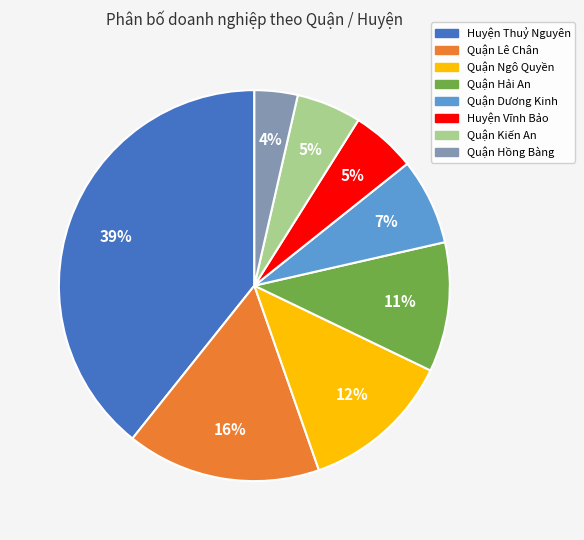

How many slices are in this pie chart?

8